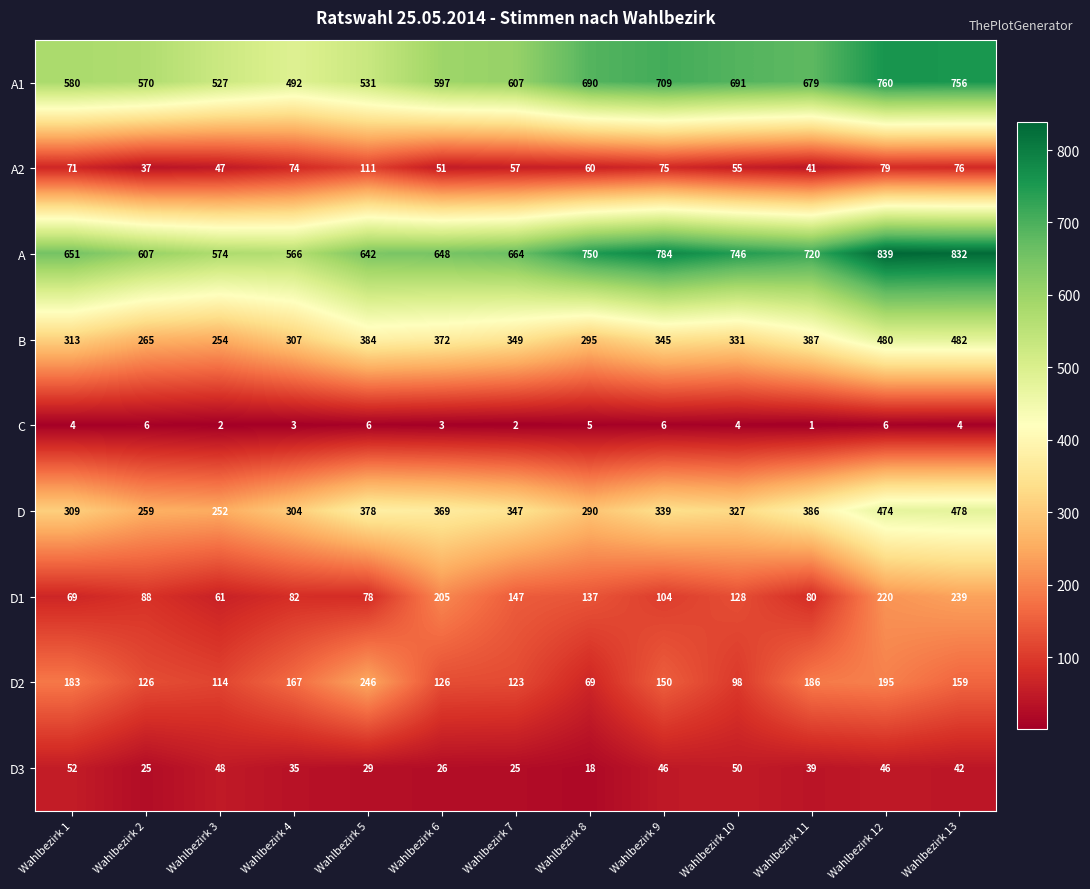

What is the approximate value of B at Wahlbezirk 6?

372